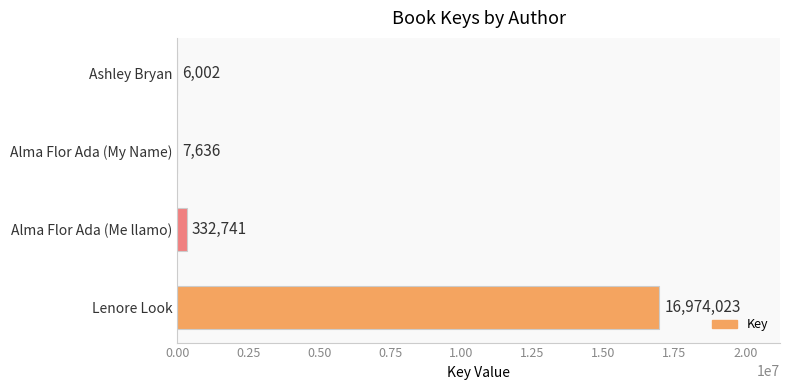

How many data points does each series have?

4